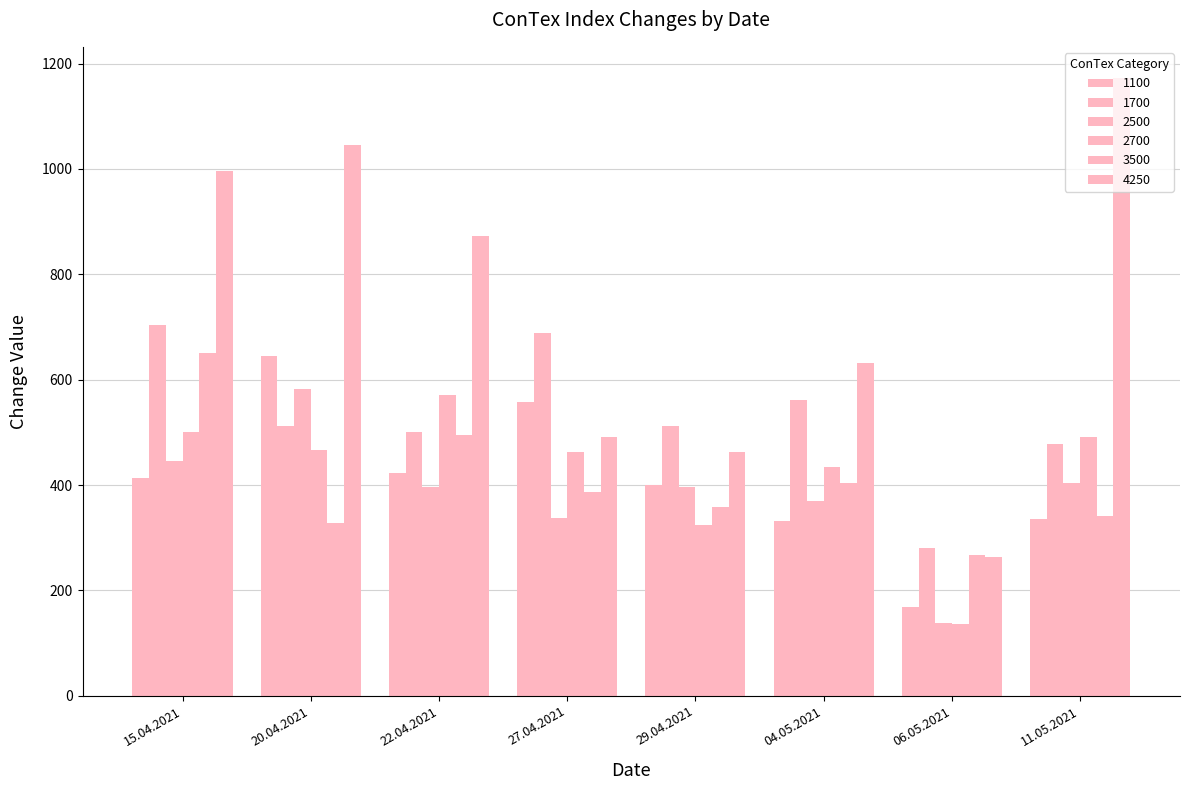

Are the bars horizontal?

No